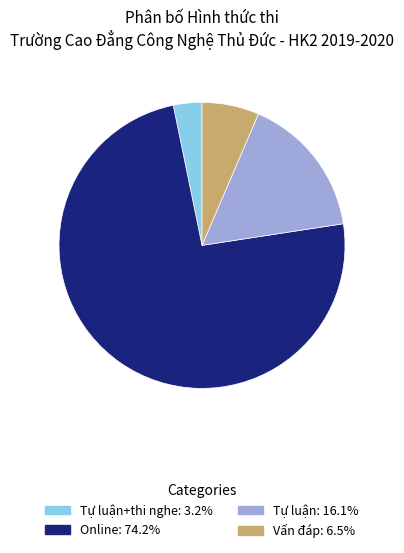

Is there any slice that represents more than half of the pie?

Yes